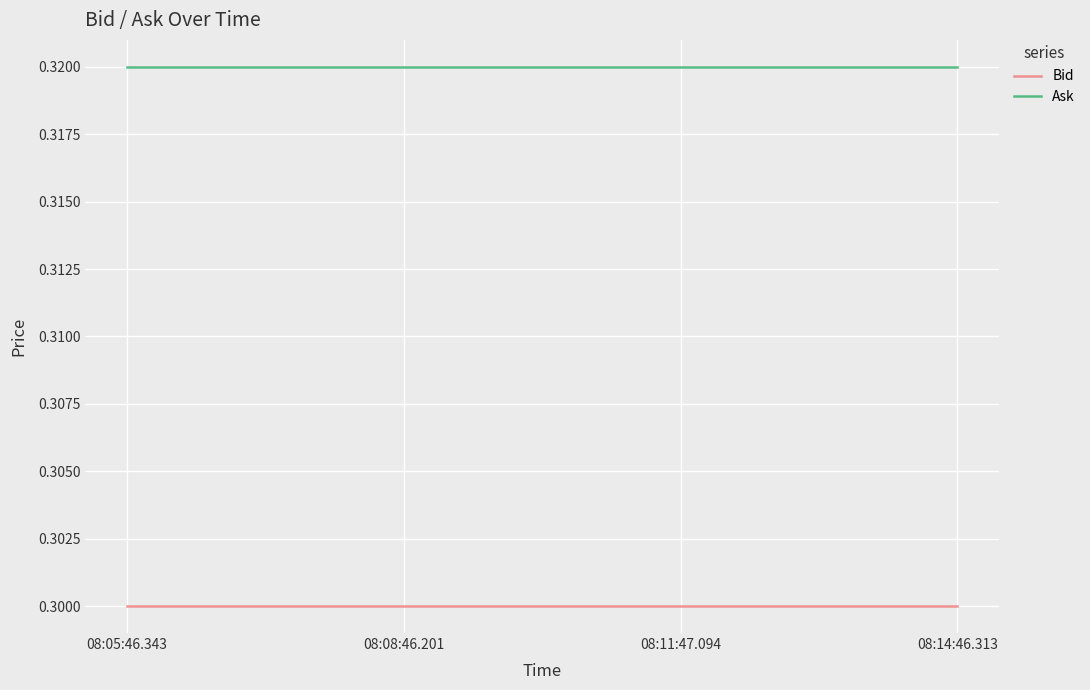

What is the total value across all series at 08:08:46.201?

0.6